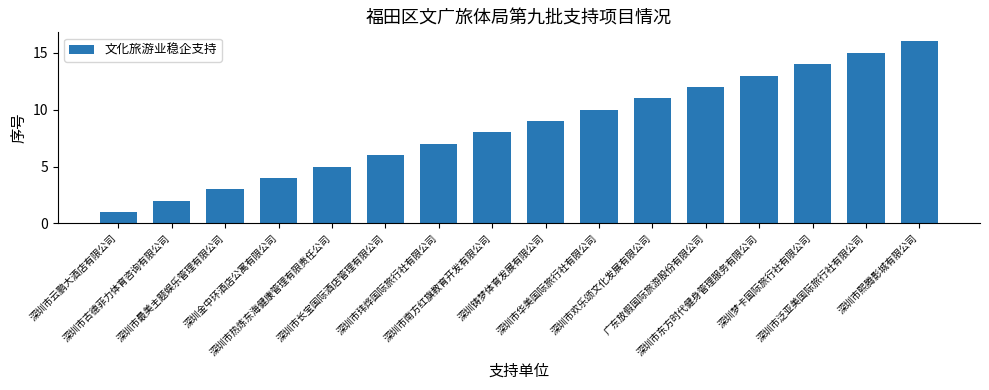

Reading left to right, transcribe all the data shown in this chart.

1	2	3	4	5	6	7	8	9	10	11	12	13	14	15	16